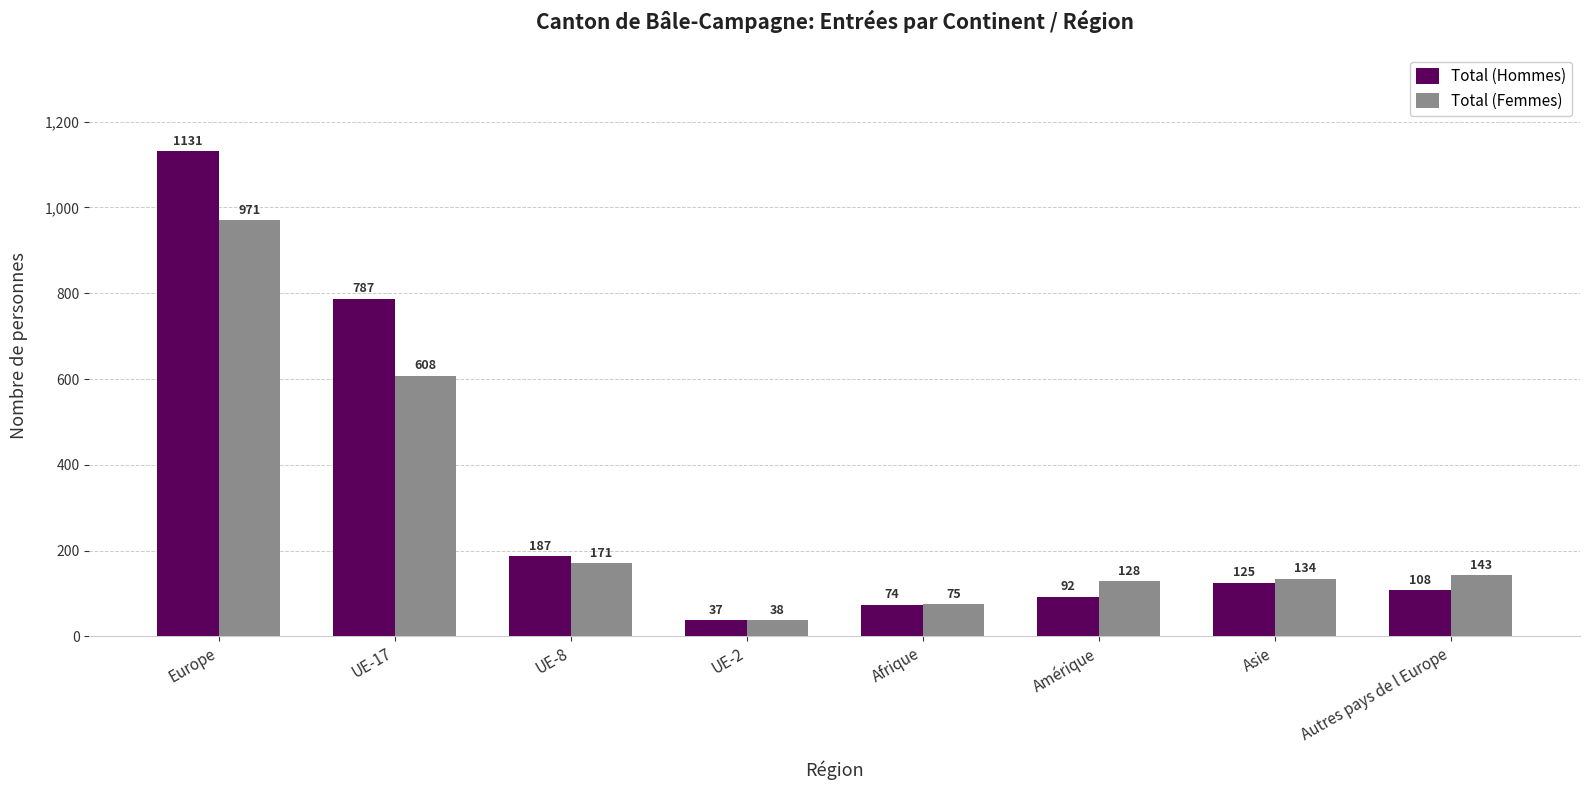

Which category has the lowest value across all series?

UE-2